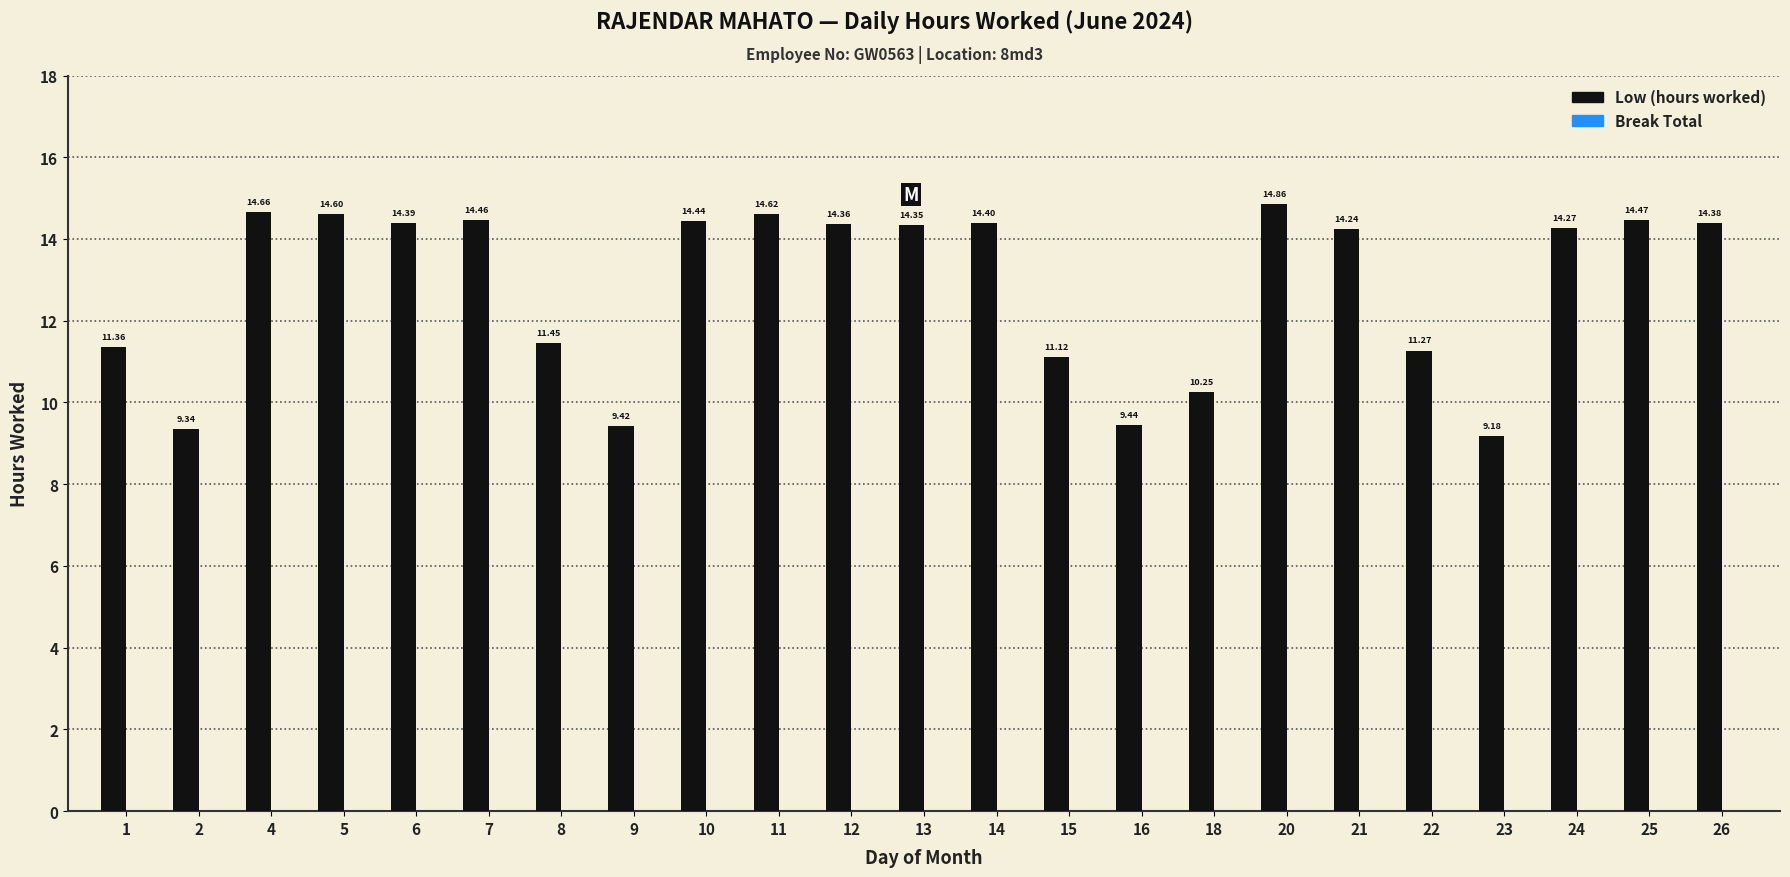

List the labels in order of value, smallest first.

23, 2, 9, 16, 18, 15, 22, 1, 8, 21, 24, 13, 12, 26, 6, 14, 10, 7, 25, 5, 11, 4, 20